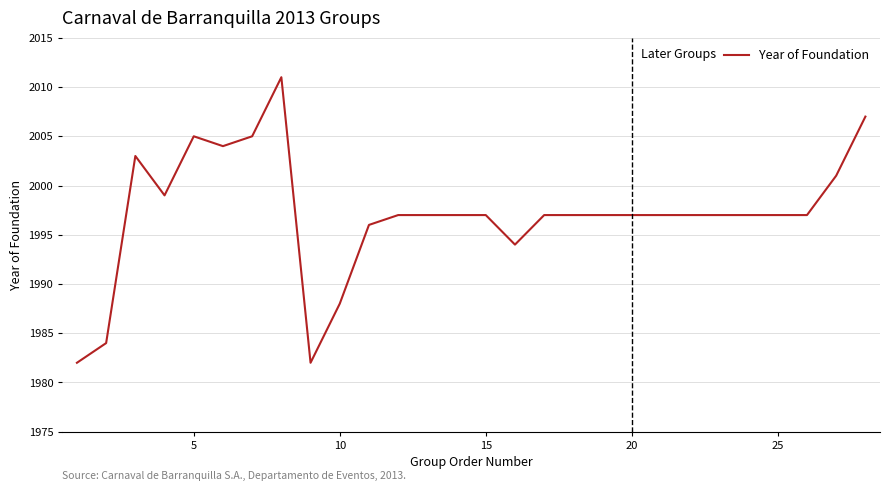

What is the smallest value displayed?

1982